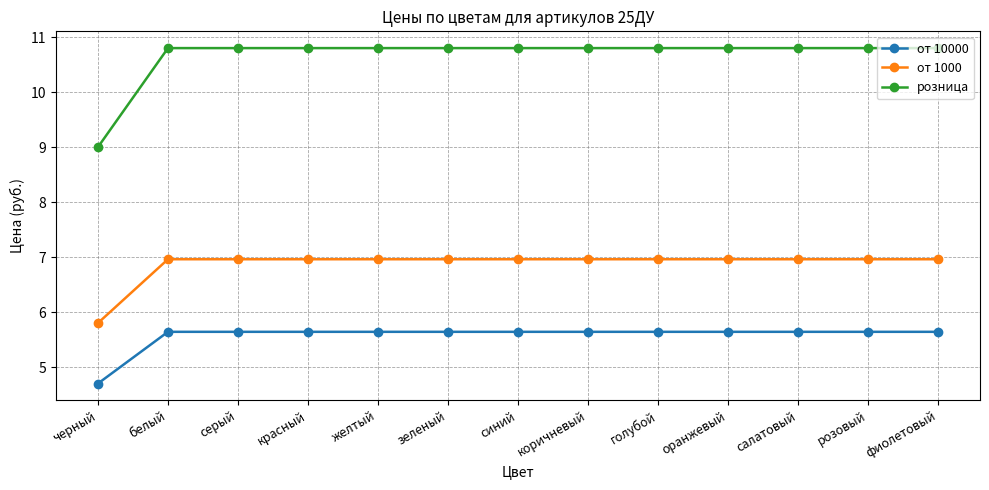

How many data points does each series have?

13